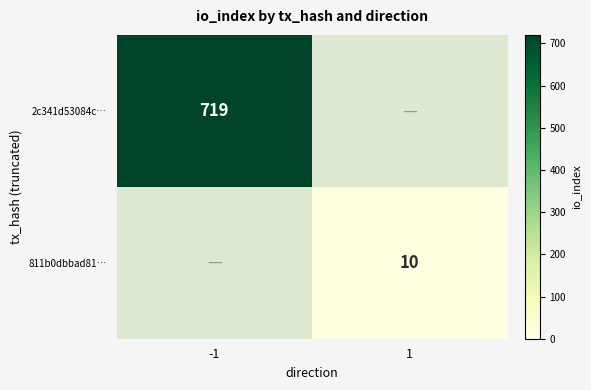

Which has a higher value, -1 or 1?

-1